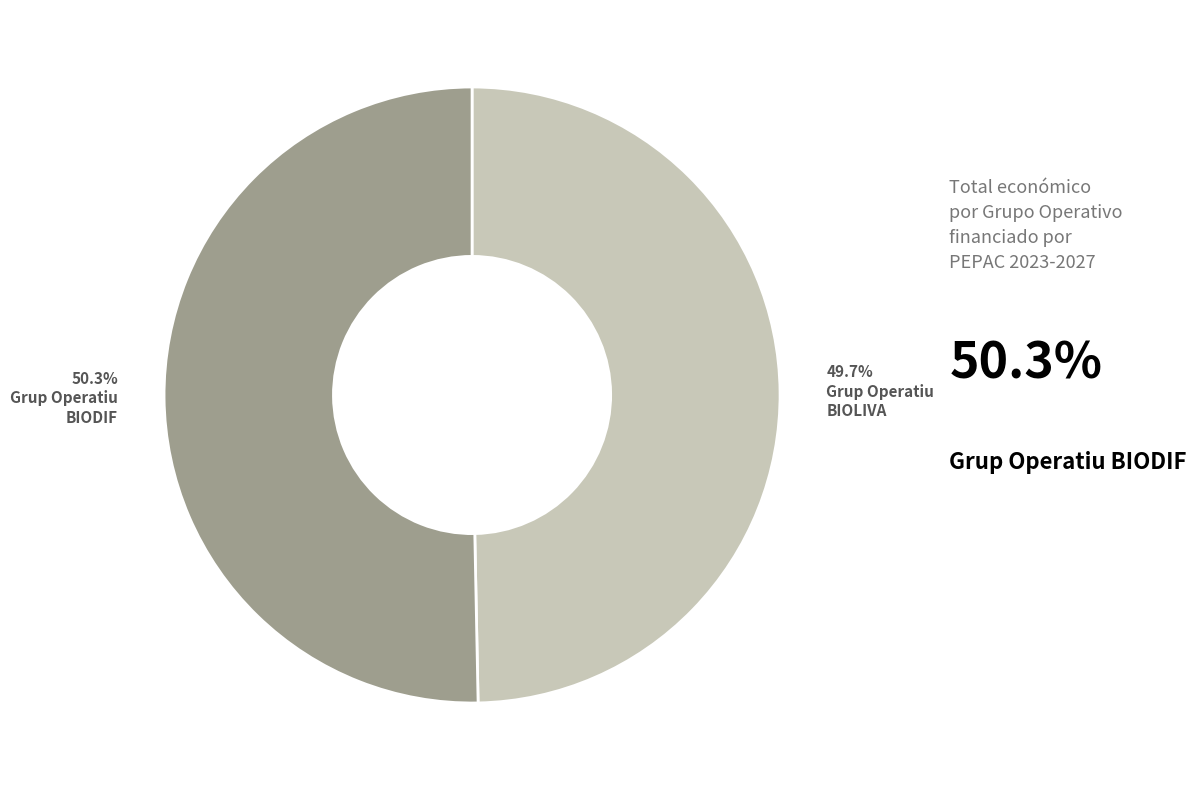

Is there a majority slice in this chart?

Yes